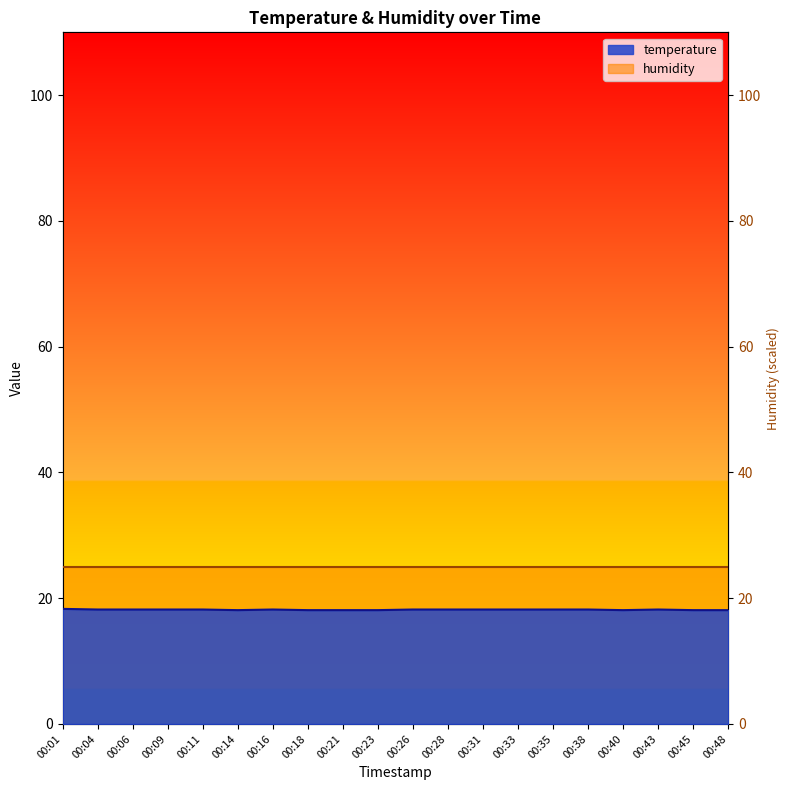

What is the maximum value shown in the chart?

18.3